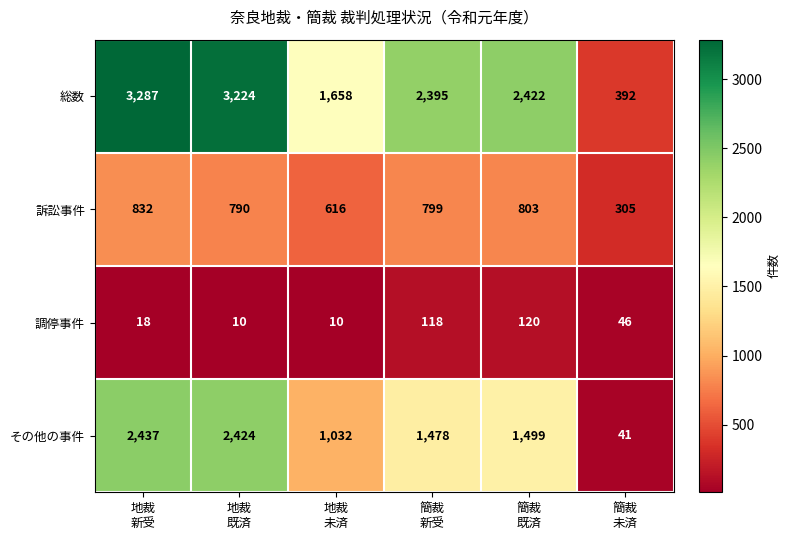

Reading left to right, extract all data points from this chart.

総数: 3287	3224	1658	2395	2422	392
訴訟事件: 832	790	616	799	803	305
調停事件: 18	10	10	118	120	46
その他の事件: 2437	2424	1032	1478	1499	41